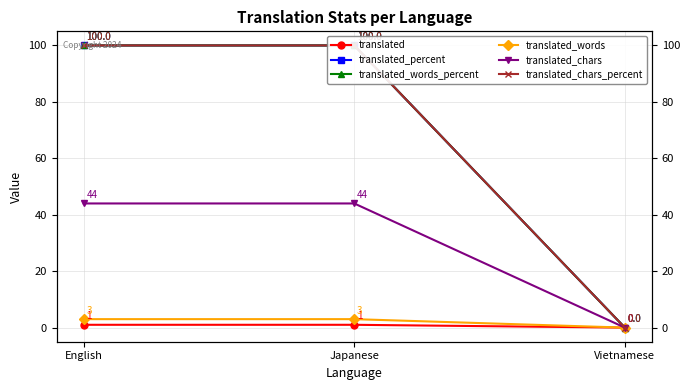

Read the translated value at Japanese.

1